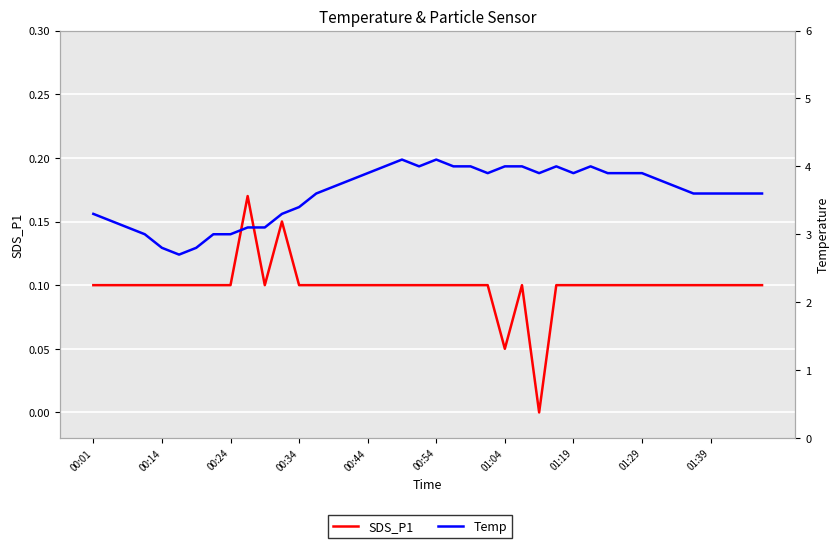

Does the chart display data point markers on the line(s)?

No